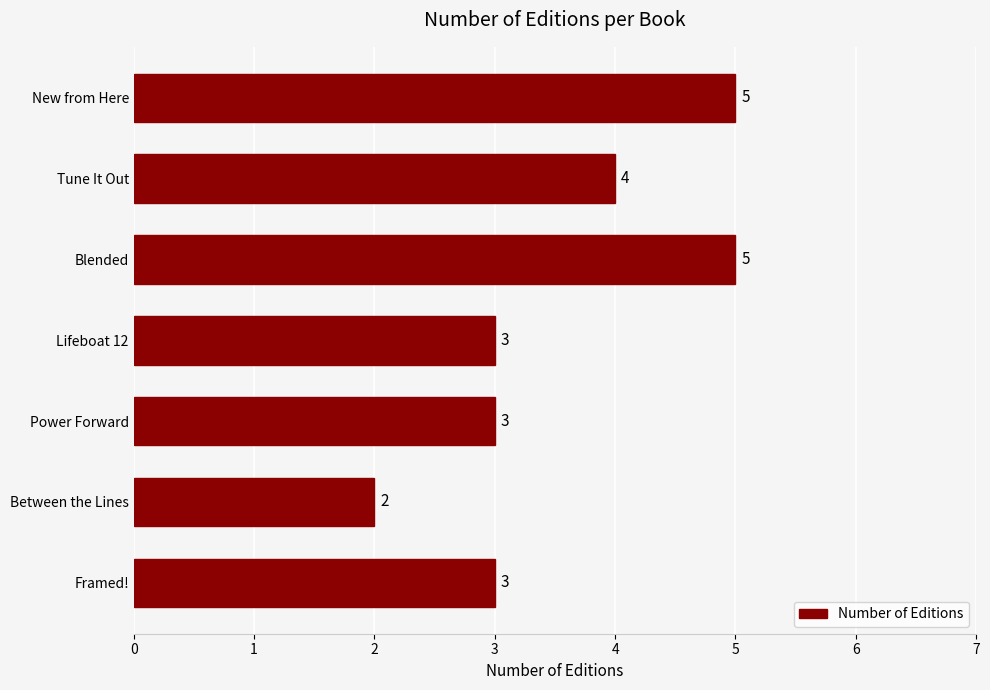

At which category does the chart reach its minimum across all series?

Between the Lines